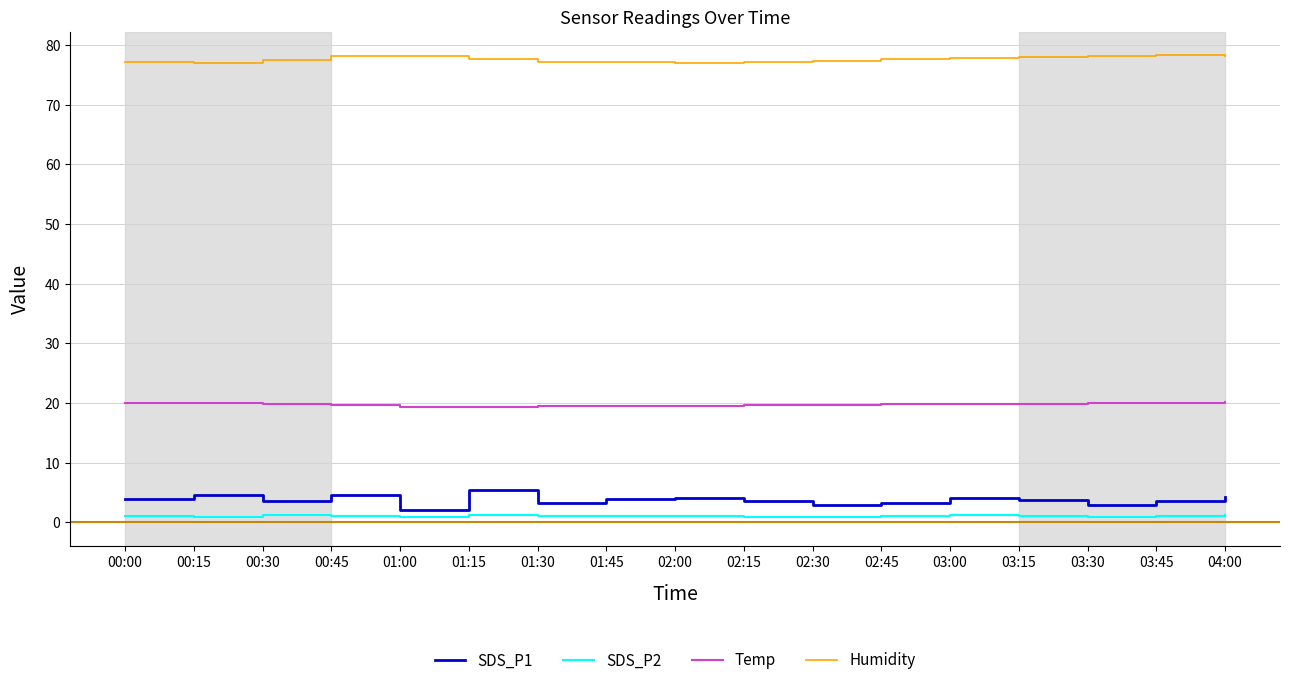

The Temp series shows 20.0 at 03:30. True or false?

True